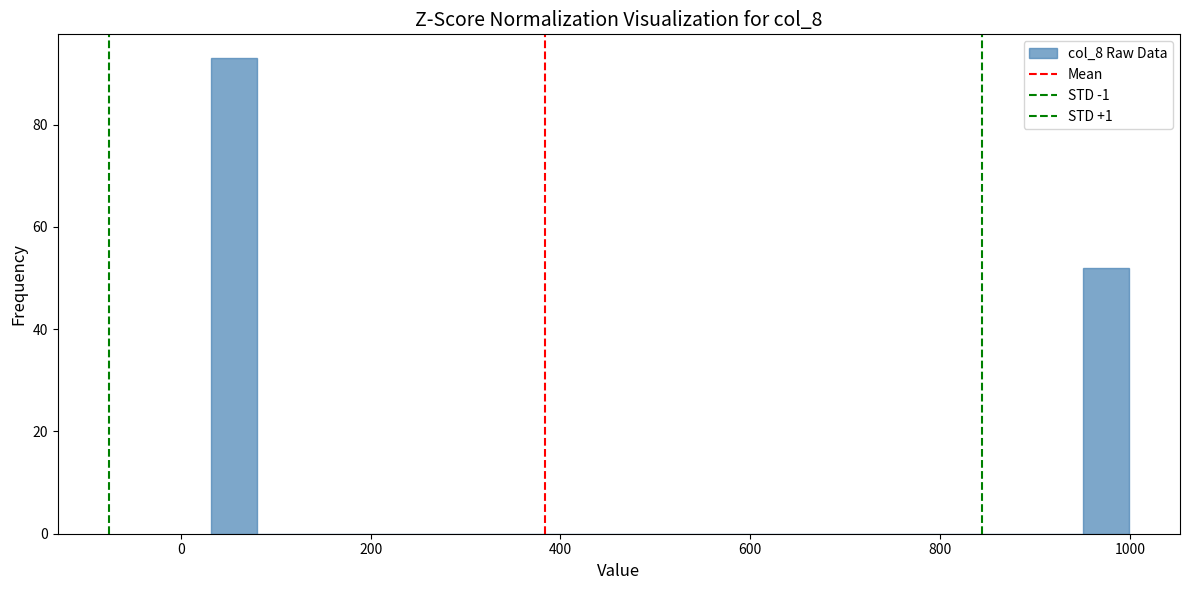

Read against the x-axis, roughly where is the centre of the tallest bar?

60